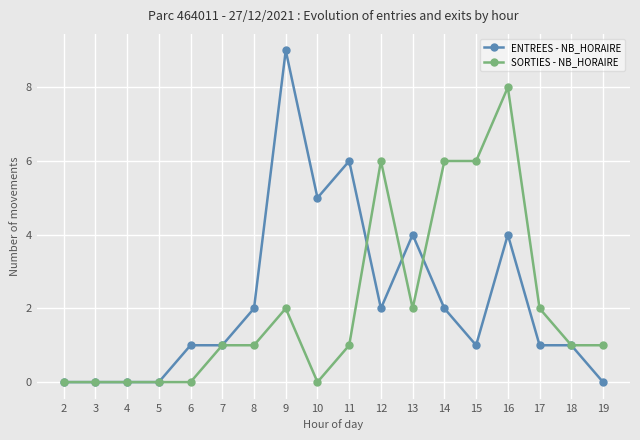

Rank the series by their maximum value, from highest to lowest.

ENTREES - NB_HORAIRE, SORTIES - NB_HORAIRE